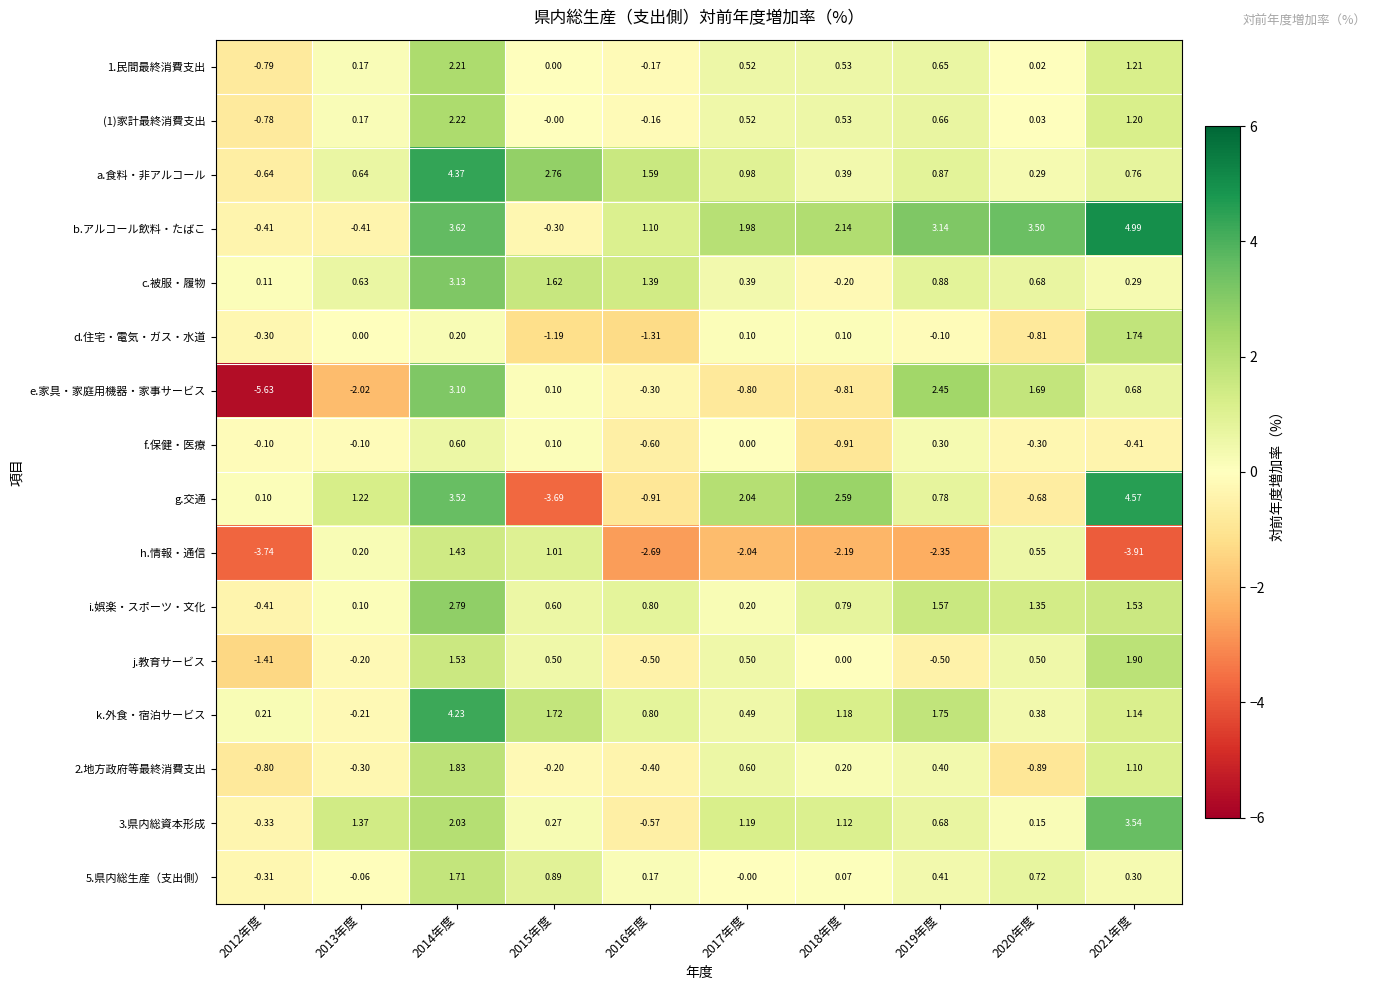

Which series has the widest spread of values?

e.家具・家庭用機器・家事サービス